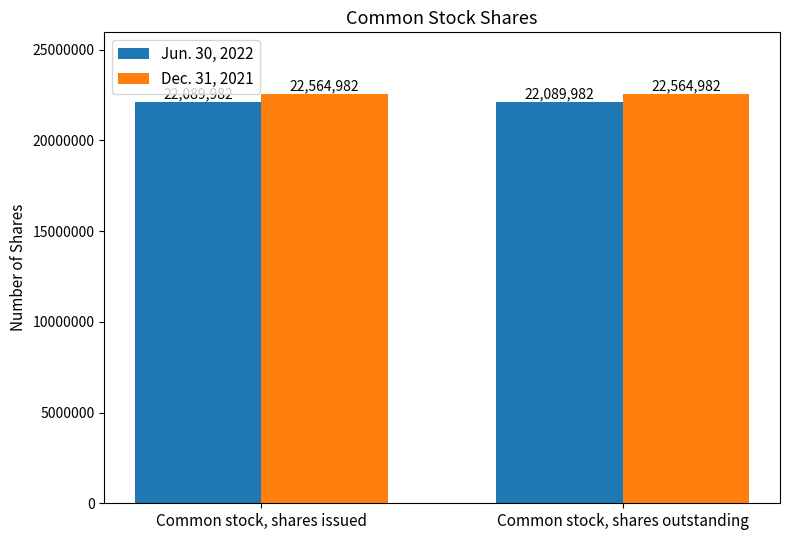

What is the lowest value of the Jun. 30, 2022 series?

22089982